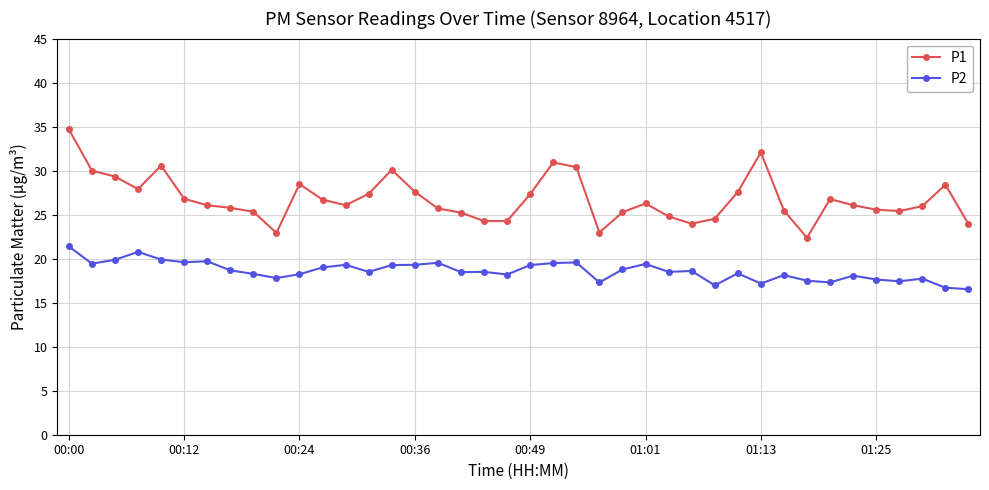

Rank the series by their maximum value, from lowest to highest.

P2, P1